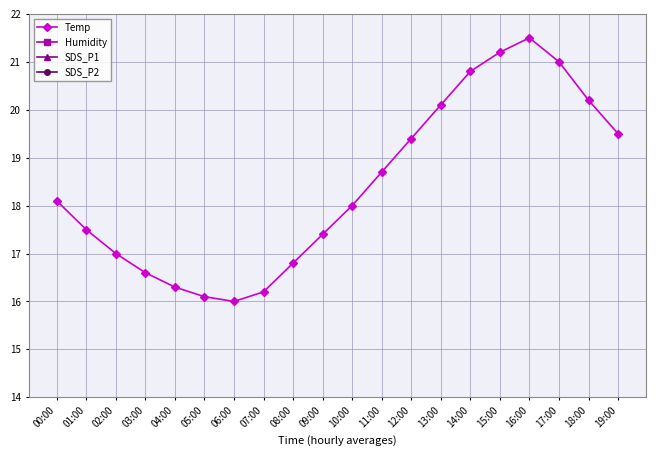

What are all the series names shown in the legend?

Temp, Humidity, SDS_P1, SDS_P2